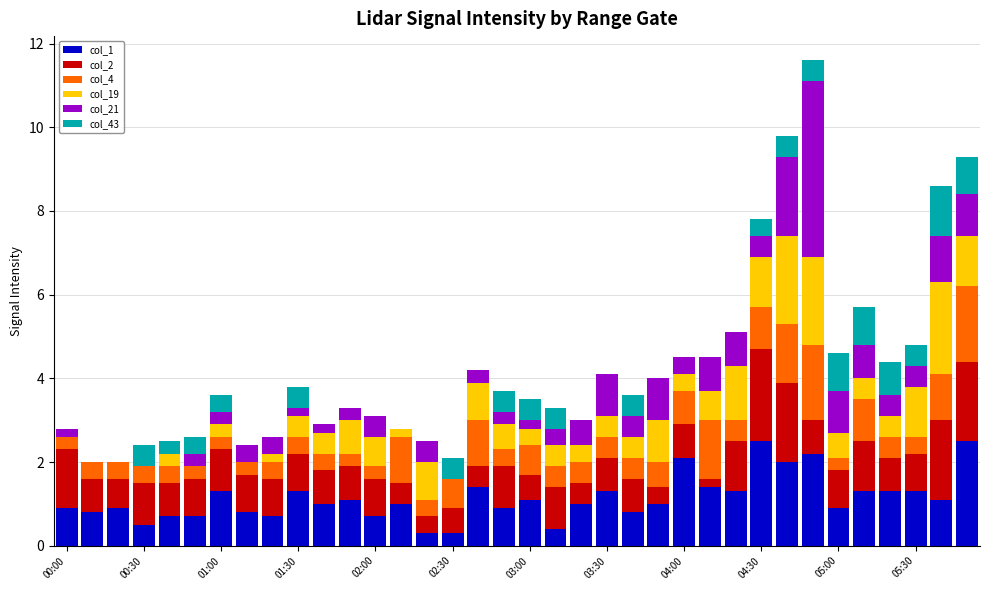

Rank the series by their maximum value, from lowest to highest.

col_43, col_4, col_2, col_19, col_1, col_21